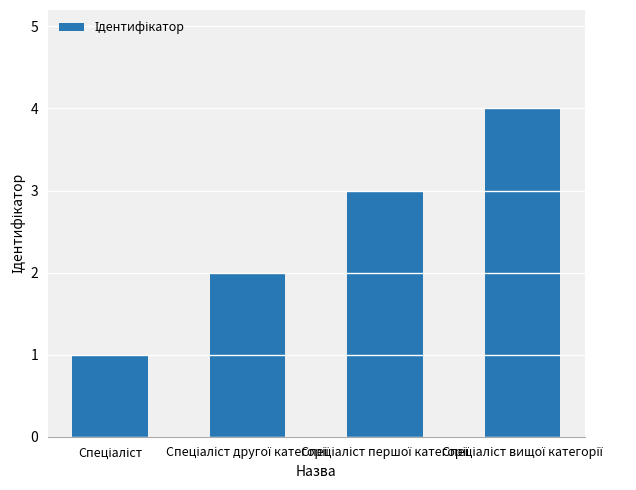

What is the difference between the maximum and minimum values?

3